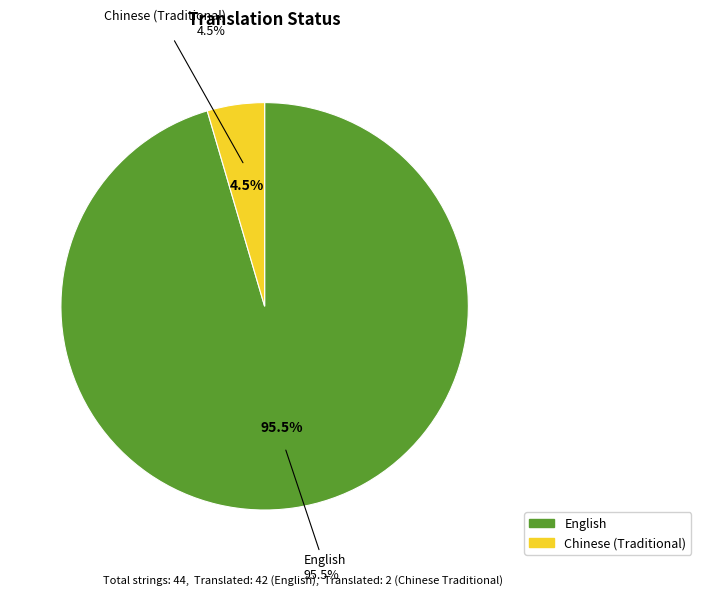

To the nearest percent, what percentage of the pie is Chinese (Traditional)?

5%